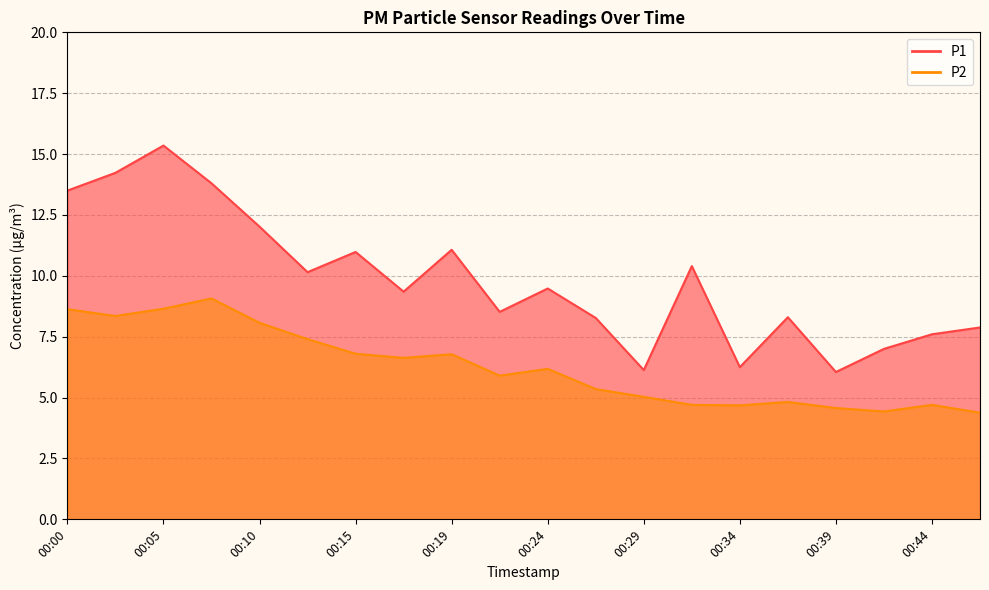

At which category is the sum across all series the highest?

00:05